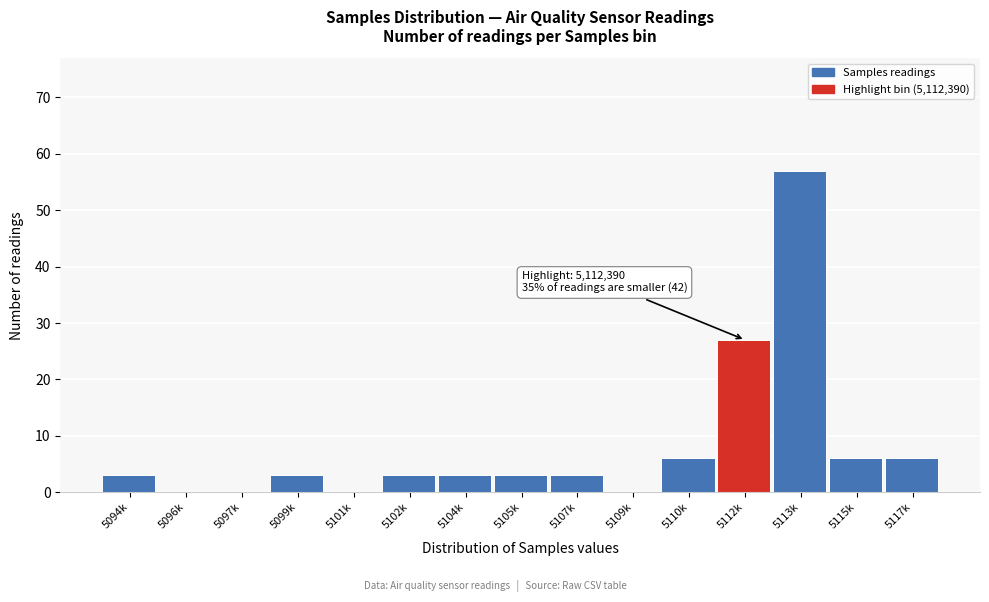

Reading right to left, list all the values displayed in this chart.

5117k=6	5115k=6	5113k=57	5112k=27	5110k=6	5109k=0	5107k=3	5105k=3	5104k=3	5102k=3	5101k=0	5099k=3	5097k=0	5096k=0	5094k=3